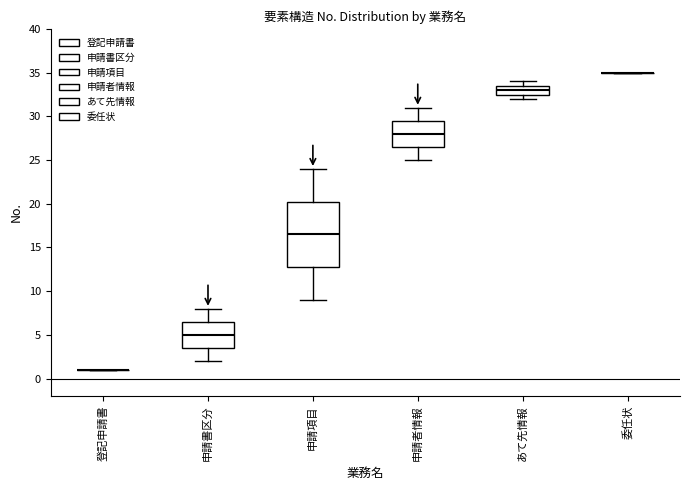

Reading left to right, read every box against the y-axis: the position of its median line, the range the box covers, and the ends of its whiskers. The values are not printed on the chart, so give them approximately, as read against the axis.

登記申請書: box collapsed to a line at 1.0, whiskers 1.0 to 1.0
申請書区分: median 5.0, box 3.5 to 6.5, whiskers 2.0 to 8.0
申請項目: median 16.5, box 13.0 to 20.5, whiskers 9.0 to 24.0
申請者情報: median 28.0, box 26.5 to 29.5, whiskers 25.0 to 31.0
あて先情報: median 33.0, box 32.5 to 33.5, whiskers 32.0 to 34.0
委任状: box collapsed to a line at 35.0, whiskers 35.0 to 35.0